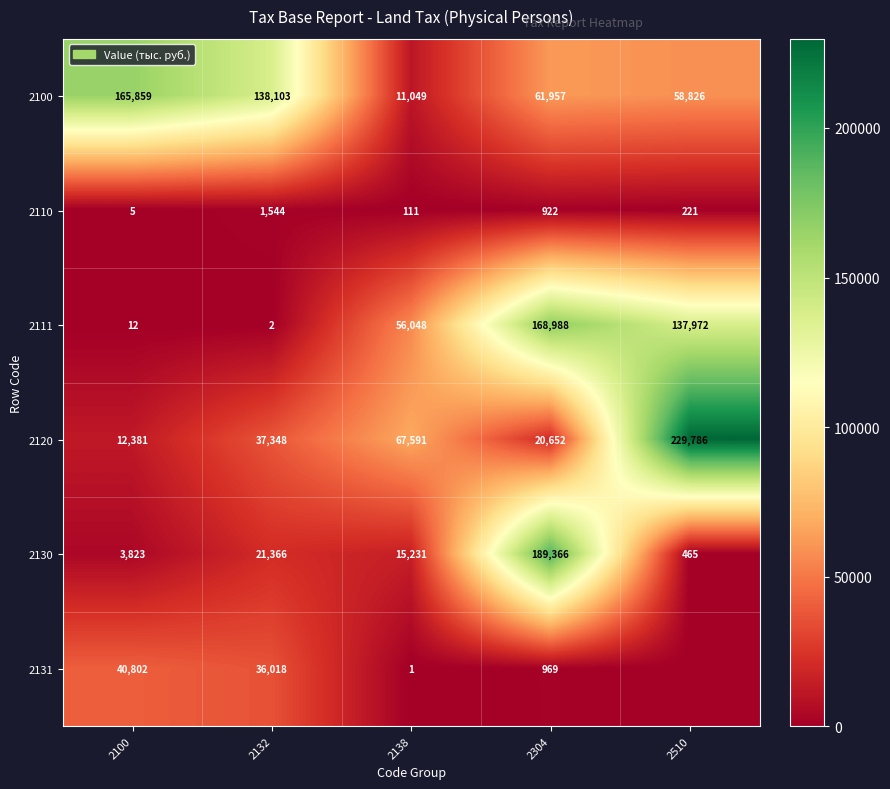

True or false: 2120 has a value of 301610 at 2510.

False